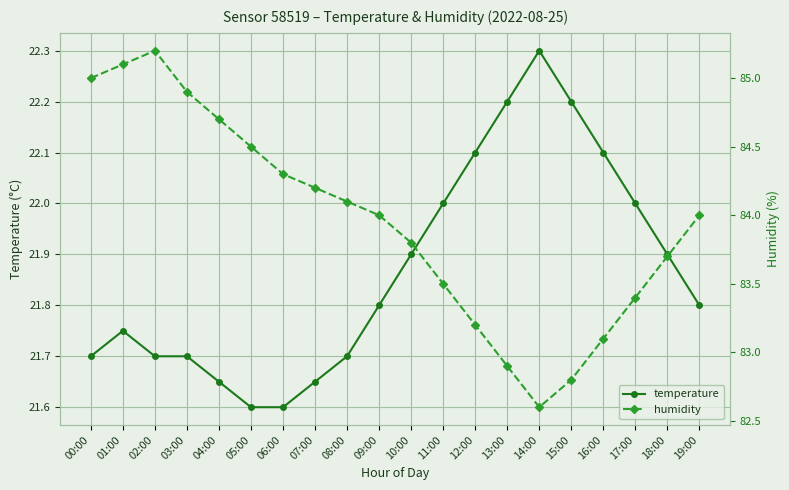

Rank the series at 04:00 from highest to lowest value.

humidity, temperature